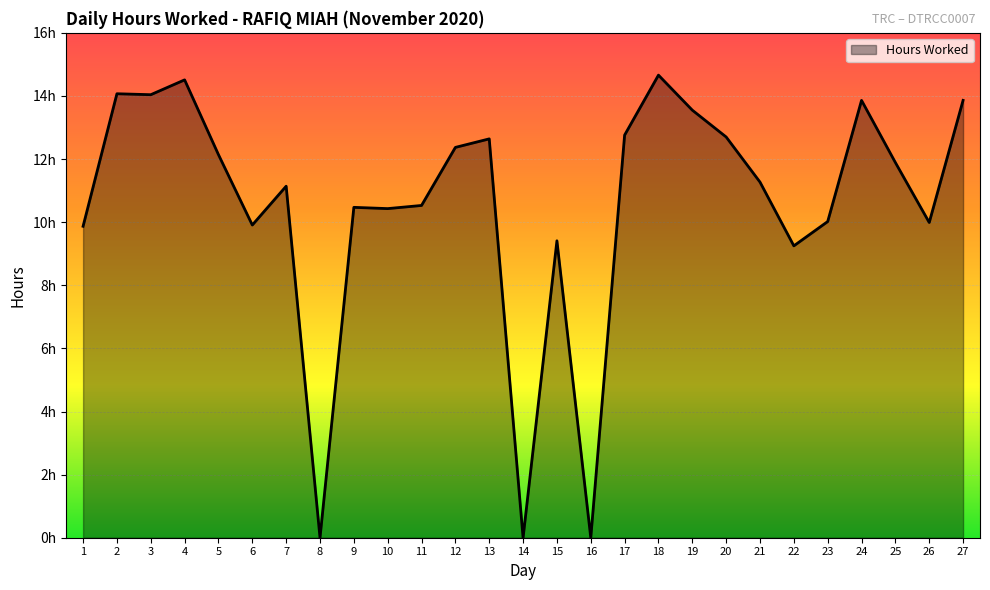

Rank the categories by value from lowest to highest.

8, 14, 16, 22, 15, 1, 6, 26, 23, 10, 9, 11, 7, 21, 25, 5, 12, 13, 20, 17, 19, 24, 27, 3, 2, 4, 18